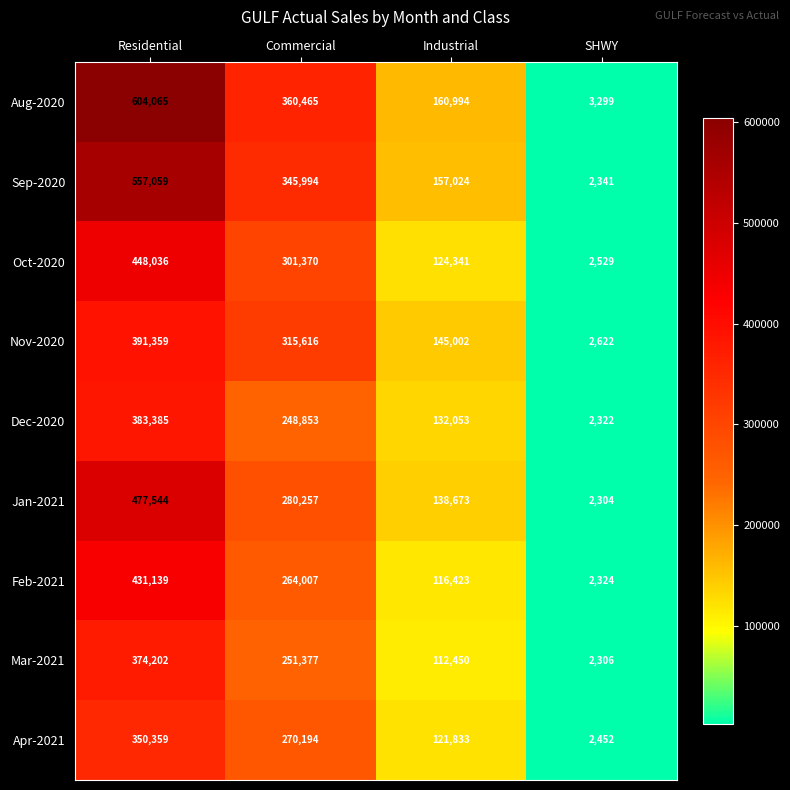

At which label does Nov-2020 first exceed 315616?

Residential